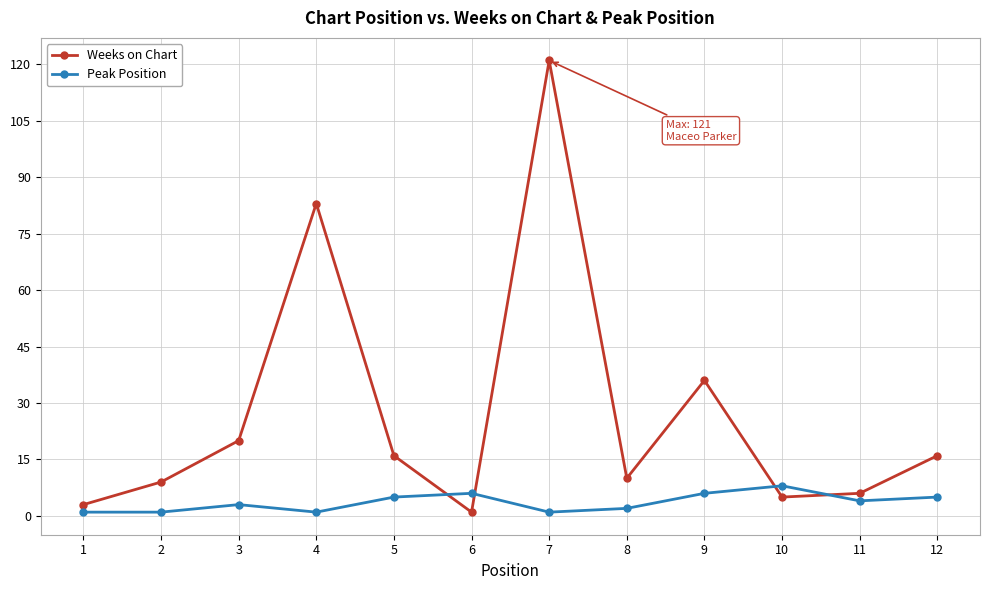

In Peak Position, how many points are higher than both neighbors (excluding endpoints)?

3